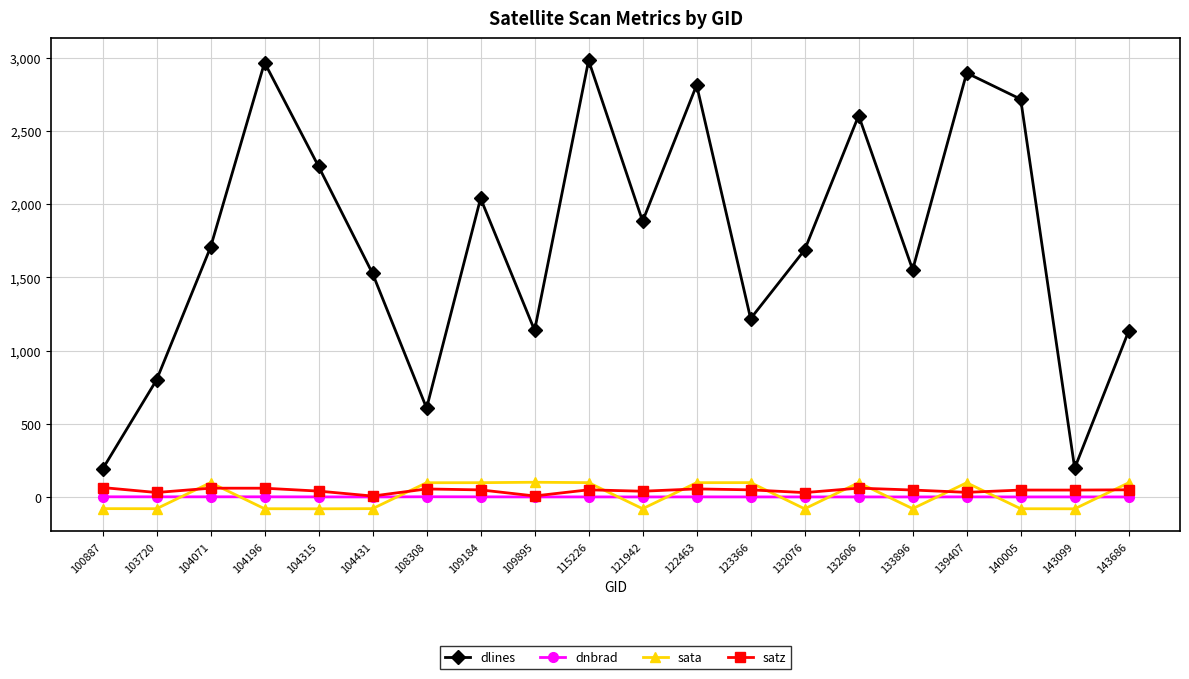

At which category does dlines reach its first local peak?

104196